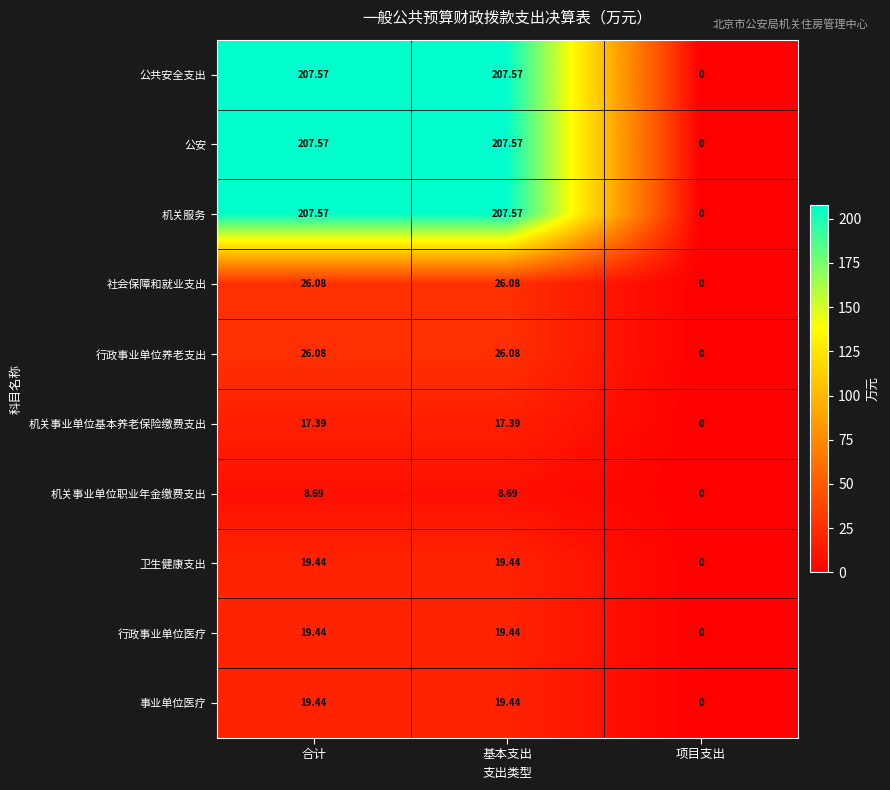

At which label is 行政事业单位养老支出 closest to 13?

项目支出